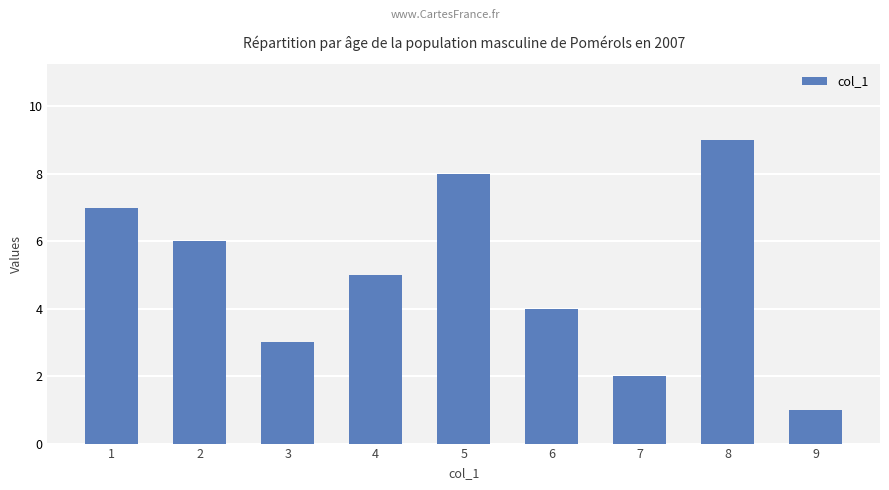

What is the difference between the maximum and minimum values?

8